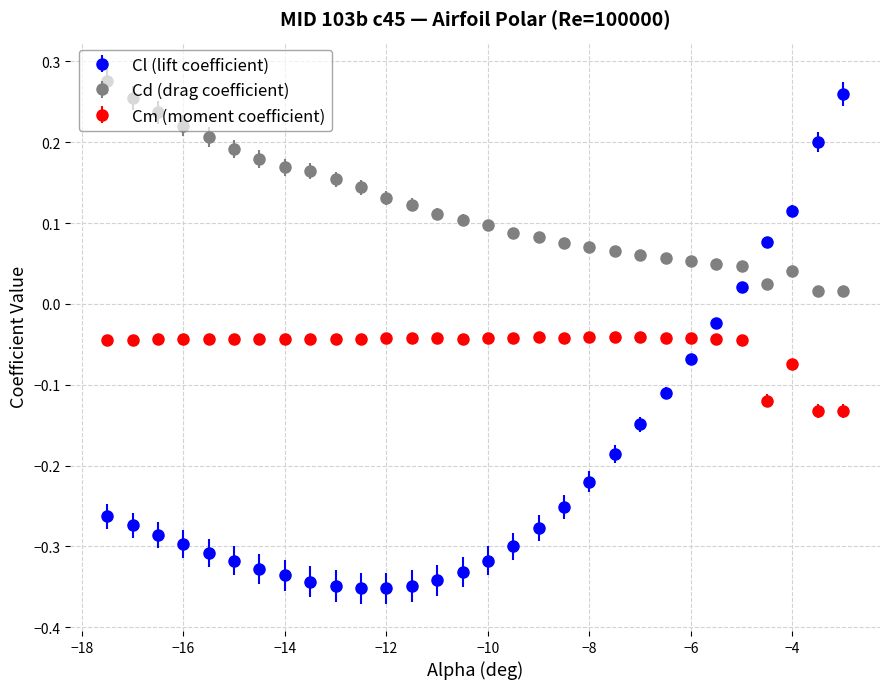

At how many categories does at least one series exceed 0?

30